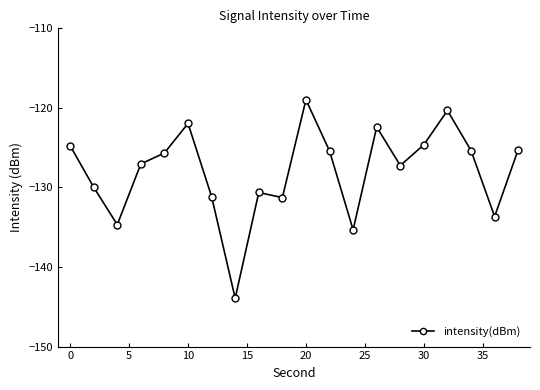

How many data points are less than -125?

14